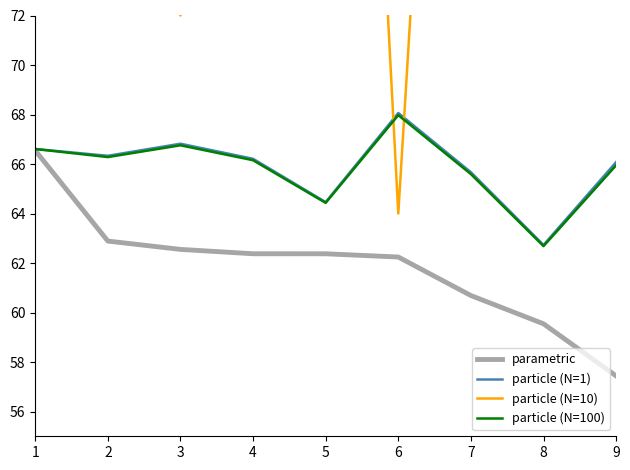

Which series has the largest range (max minus min)?

particle (N=10)